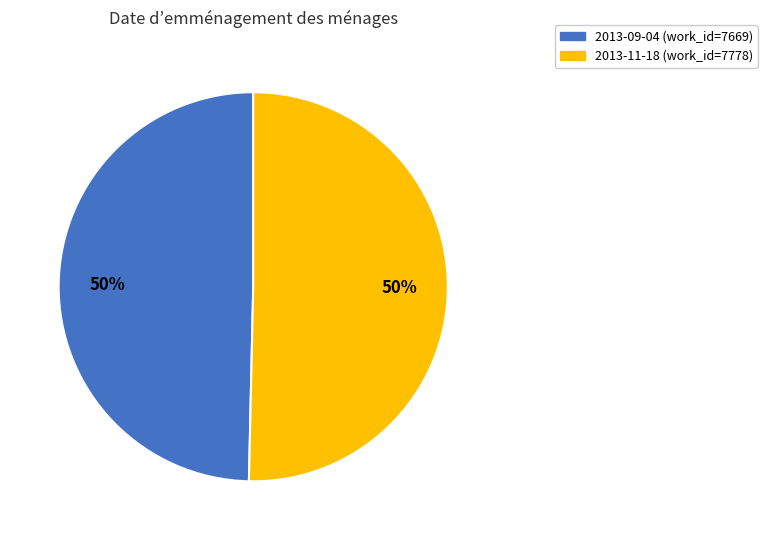

To the nearest percent, what is the average slice percentage?

50%